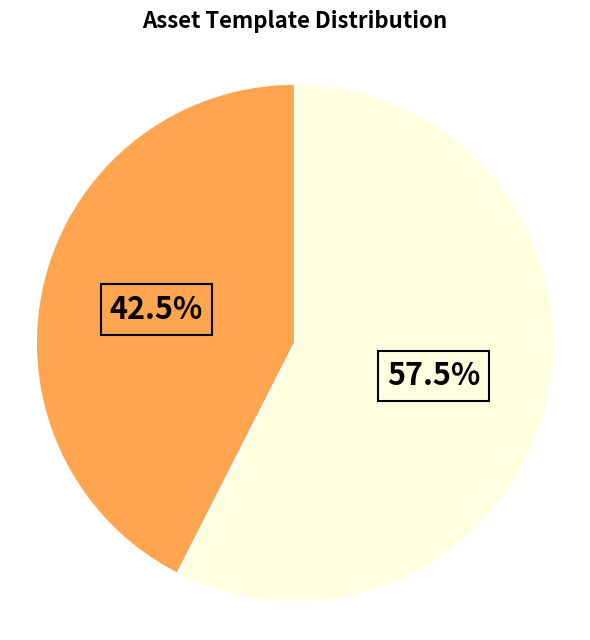

Is there a majority slice in this chart?

Yes